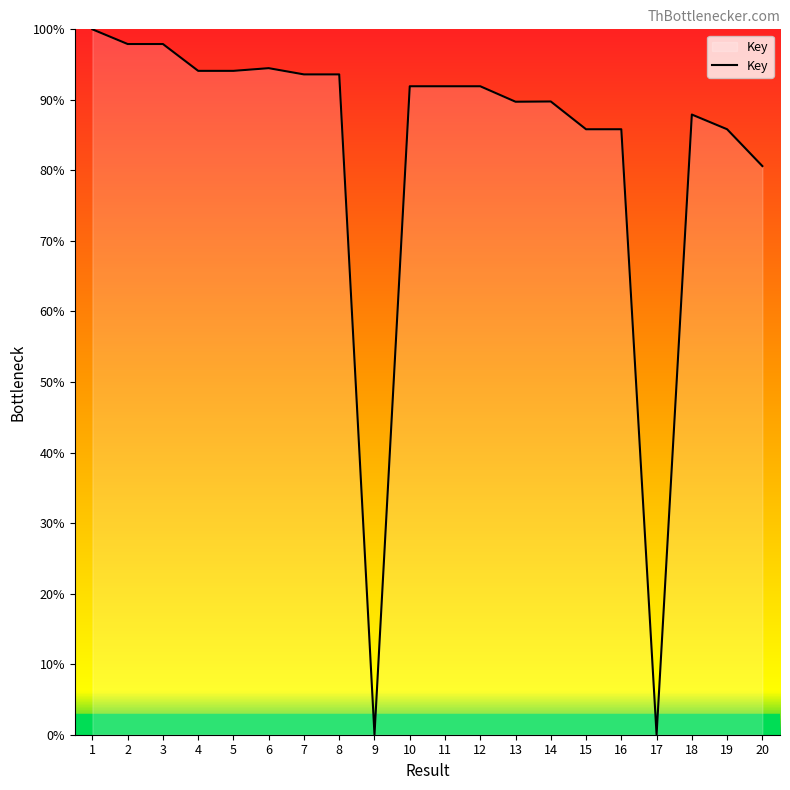

What is the change in value from 4 to 14?

-4.3